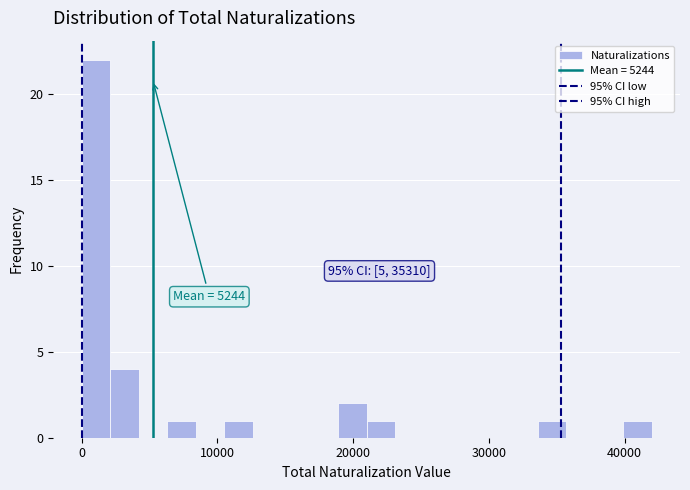

Around what value on the x-axis is the tallest bar? Give the approximate position of its centre, as read against the axis.

1000